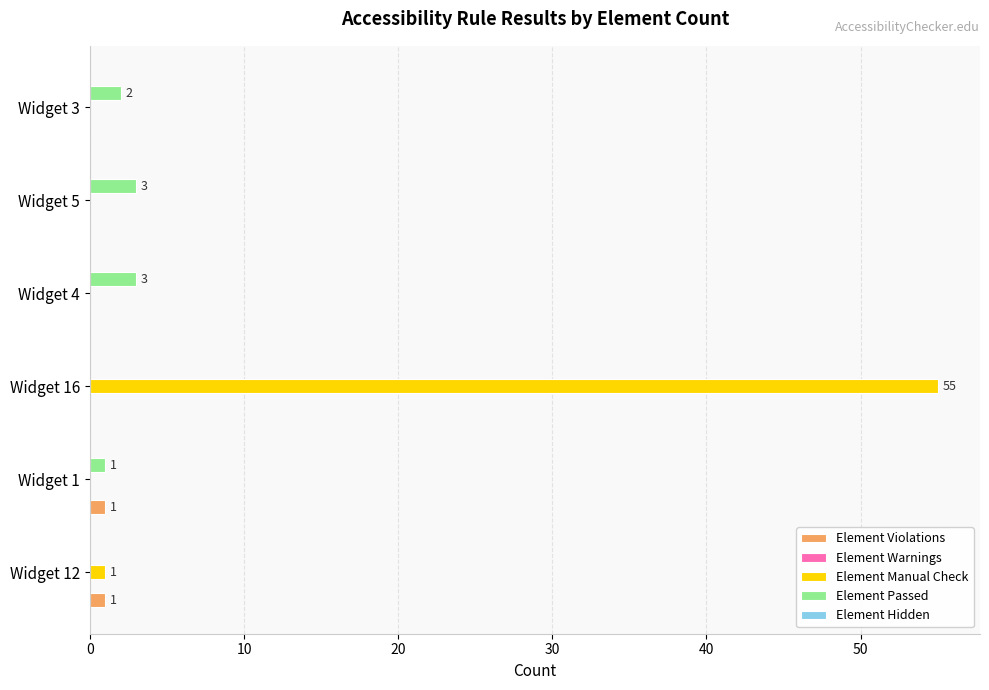

At which category is the sum across all series the highest?

Widget 16